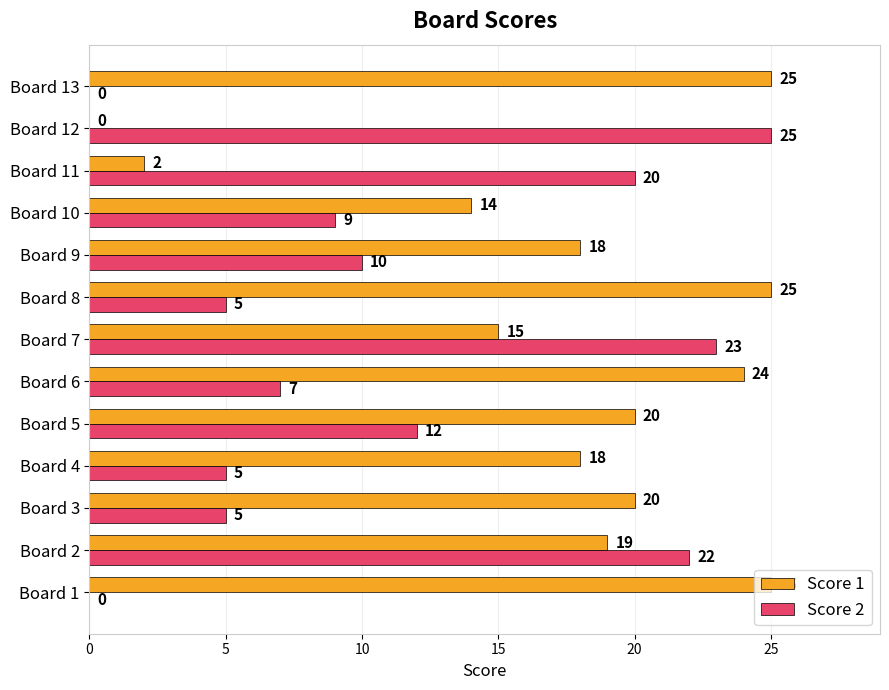

What is the sum of the Score 2 values at Board 12 and Board 8?

30